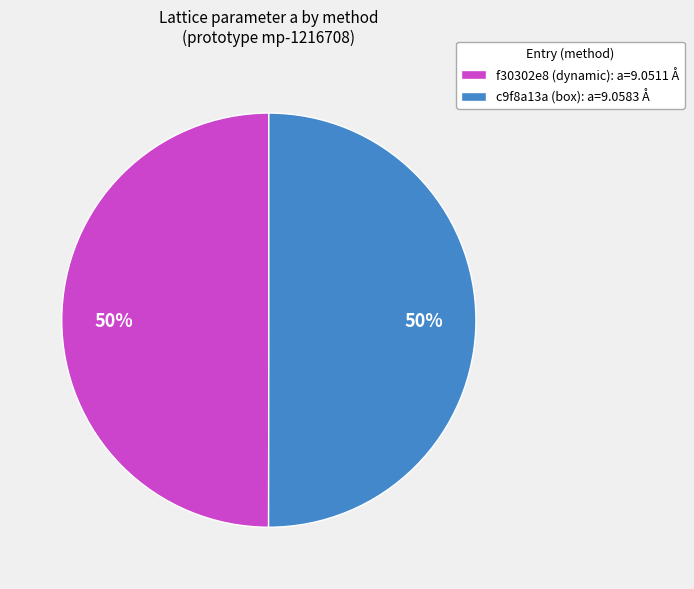

What is the ratio of the value at c9f8a13a (box): a=9.0583 Å to the value at f30302e8 (dynamic): a=9.0511 Å?

1.0